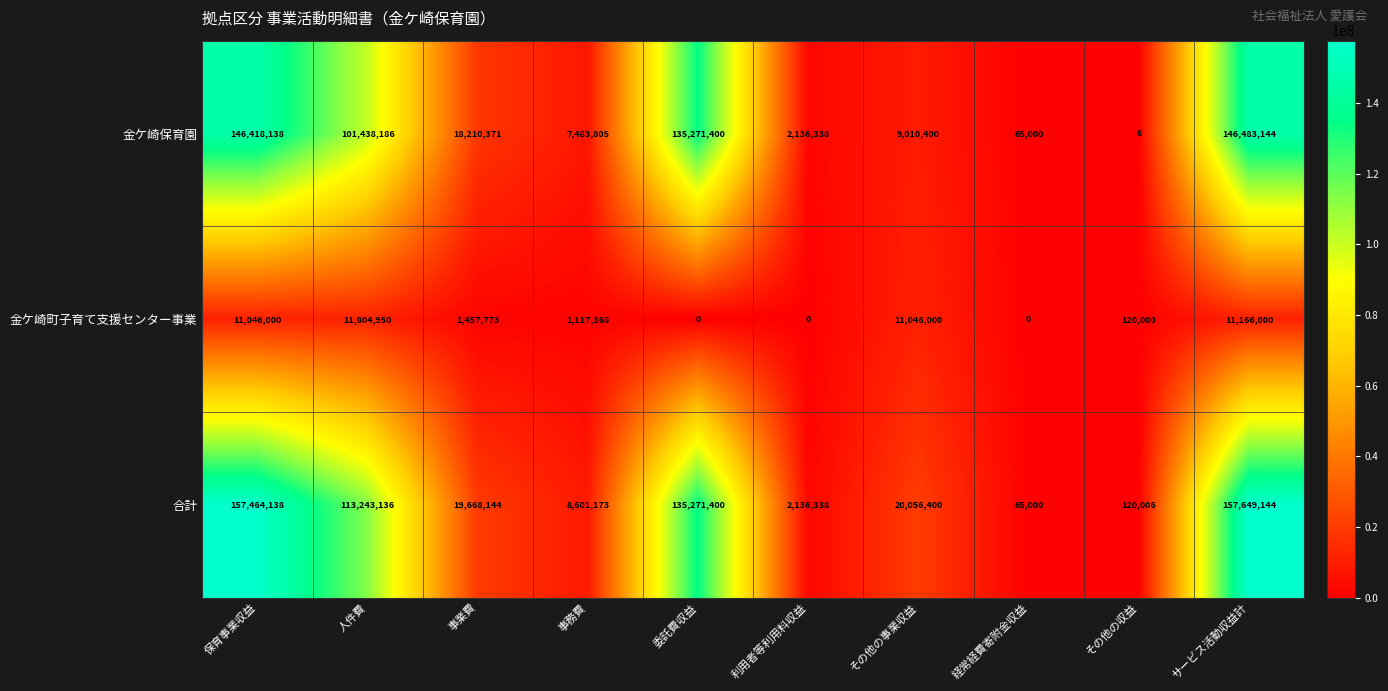

Which label corresponds to the largest value in the chart?

サービス活動収益計